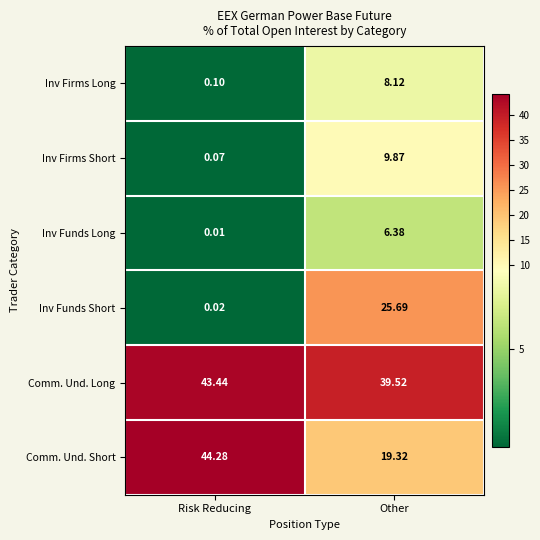

How many series are shown in this chart?

6